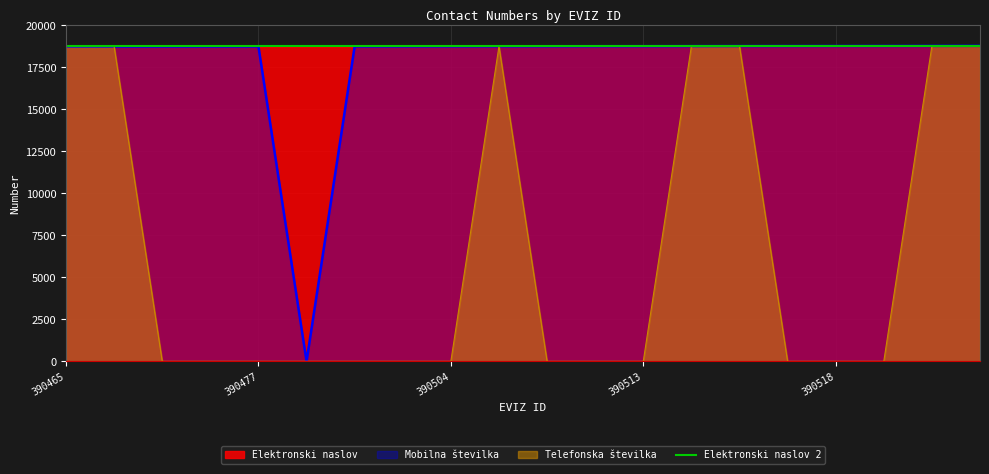

What is the difference between the maximum and minimum values in the Telefonska številka series?

18770